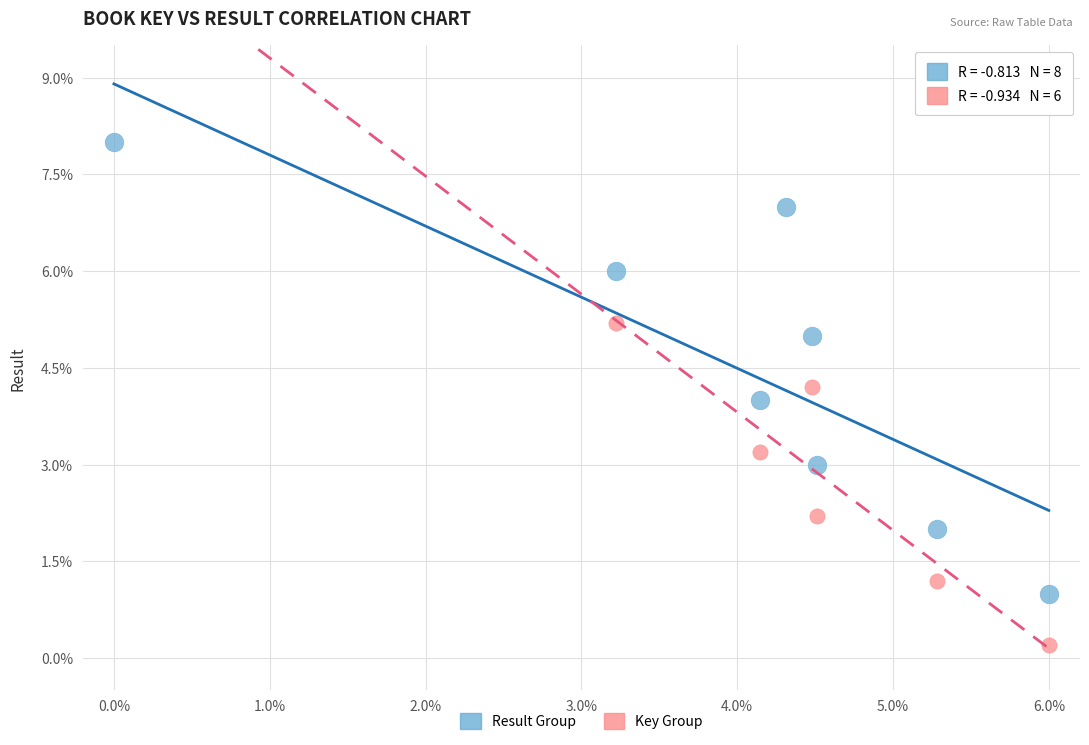

Which series reaches the maximum Y coordinate?

Result Group